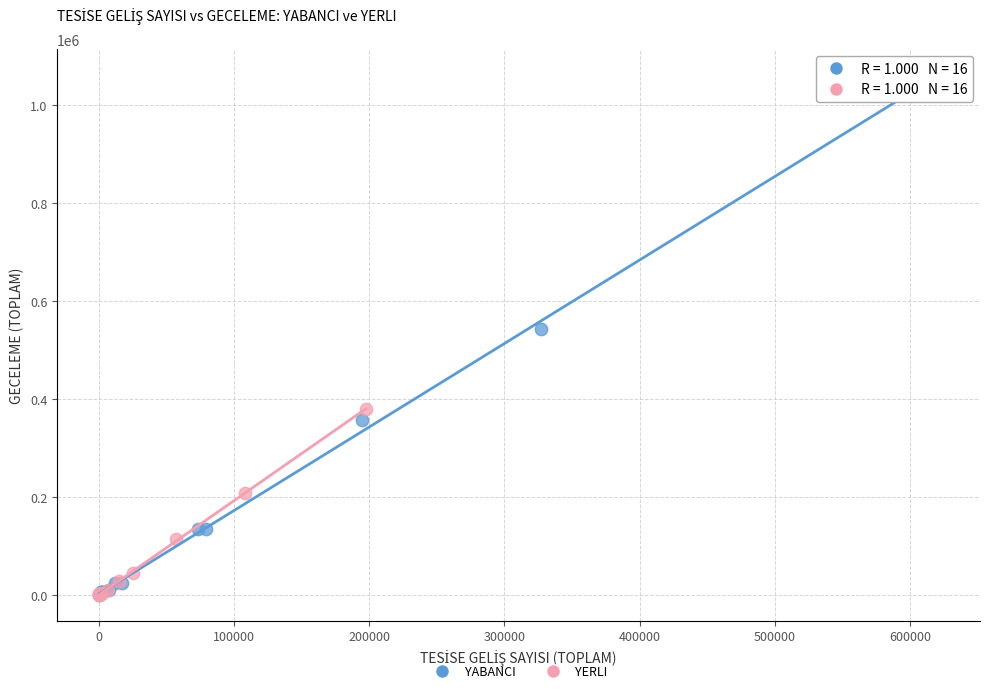

Which series contains the highest Y value?

YABANCI